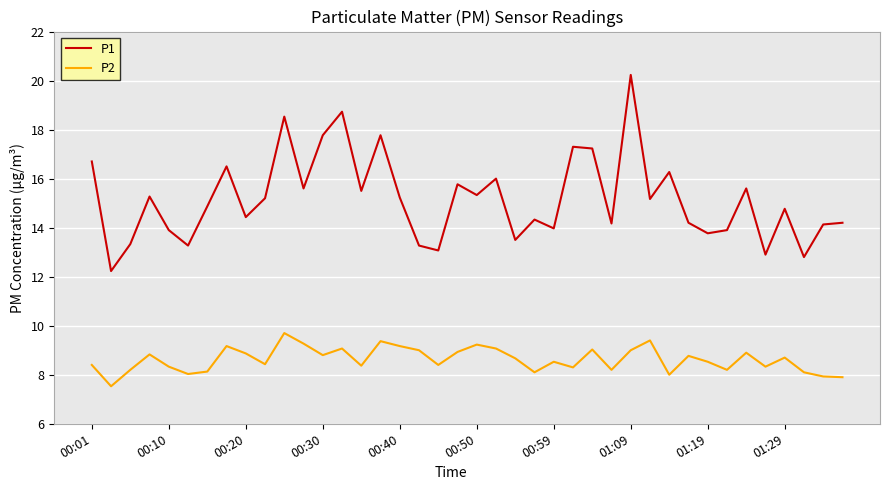

What is the difference between the second highest and minimum values in the P2 series?

1.9